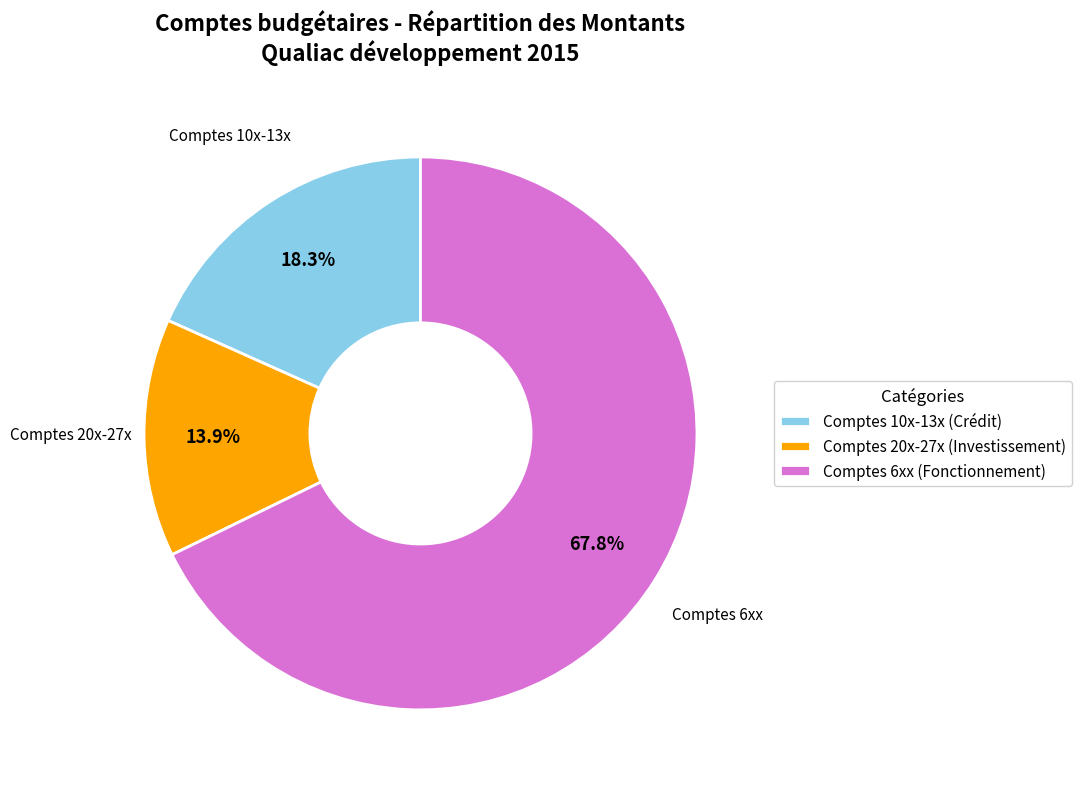

How much of the chart is everything except Comptes 10x-13x (Crédit)?

81.7%